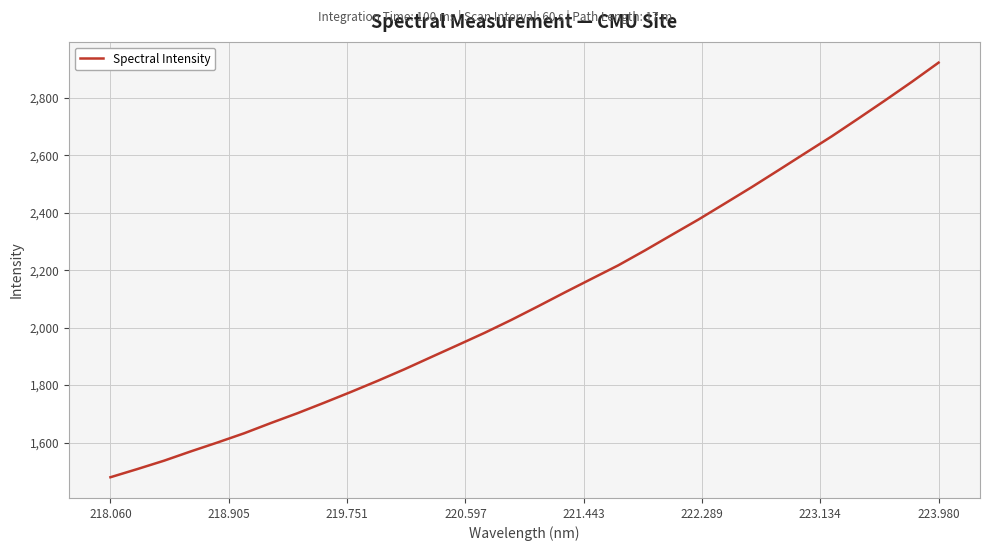

What is the difference between the maximum and minimum values?

1444.4